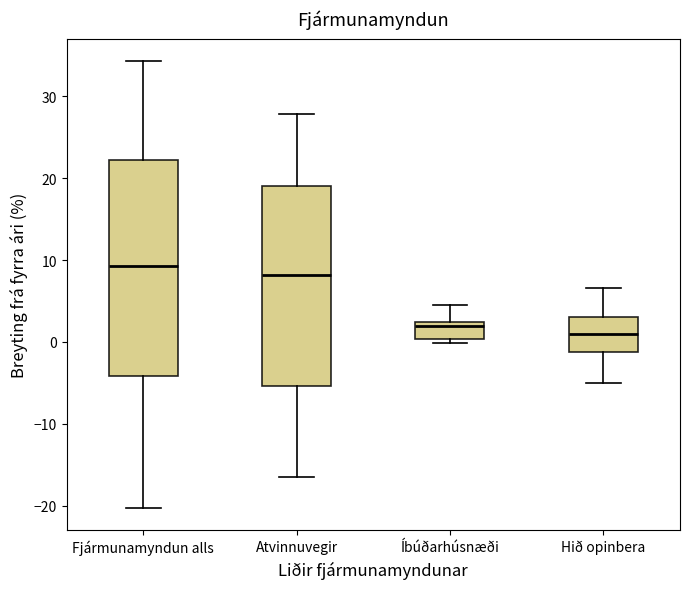

Reading left to right, read every box against the y-axis: the position of its median line, the range the box covers, and the ends of its whiskers. The values are not printed on the chart, so give them approximately, as read against the axis.

Fjármunamyndun alls: median 9, box -4 to 22, whiskers -20 to 34
Atvinnuvegir: median 8, box -5 to 19, whiskers -17 to 28
Íbúðarhúsnæði: median 2 (just below the box's upper edge), box 0 to 2, whiskers 0 (just below the box's lower edge) to 4
Hið opinbera: median 1, box -1 to 3, whiskers -5 to 7